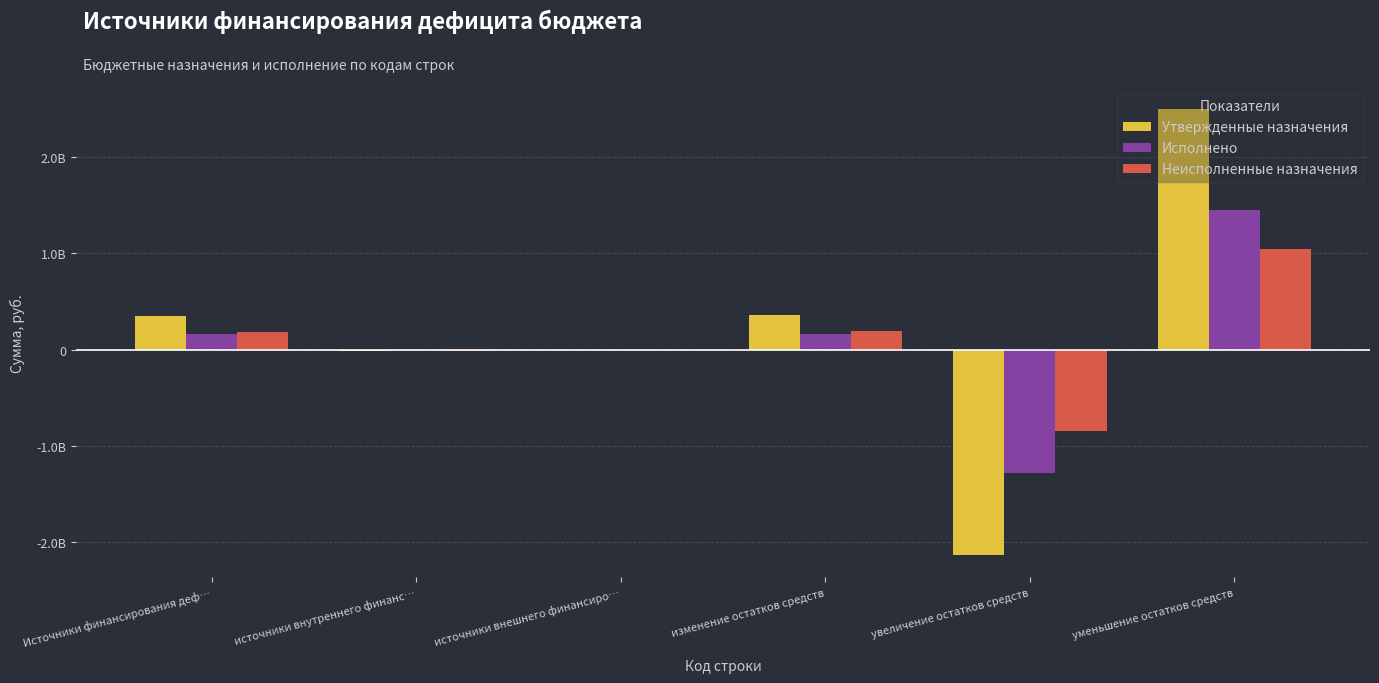

Rank the series by their maximum value, from lowest to highest.

Неисполненные назначения, Исполнено, Утвержденные назначения